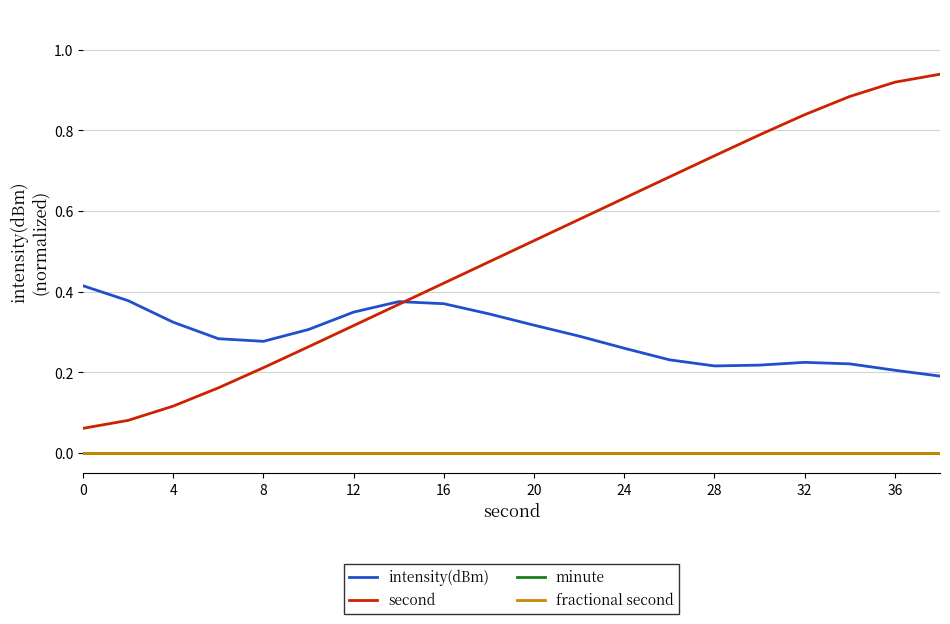

Is this an area chart (filled region under the line)?

No